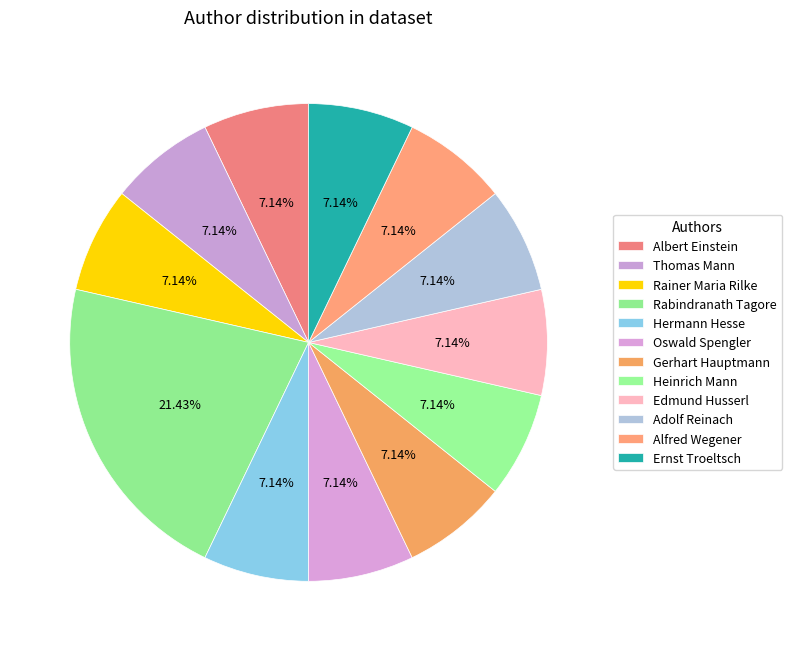

What is the change in value from Rabindranath Tagore to Hermann Hesse?

-2